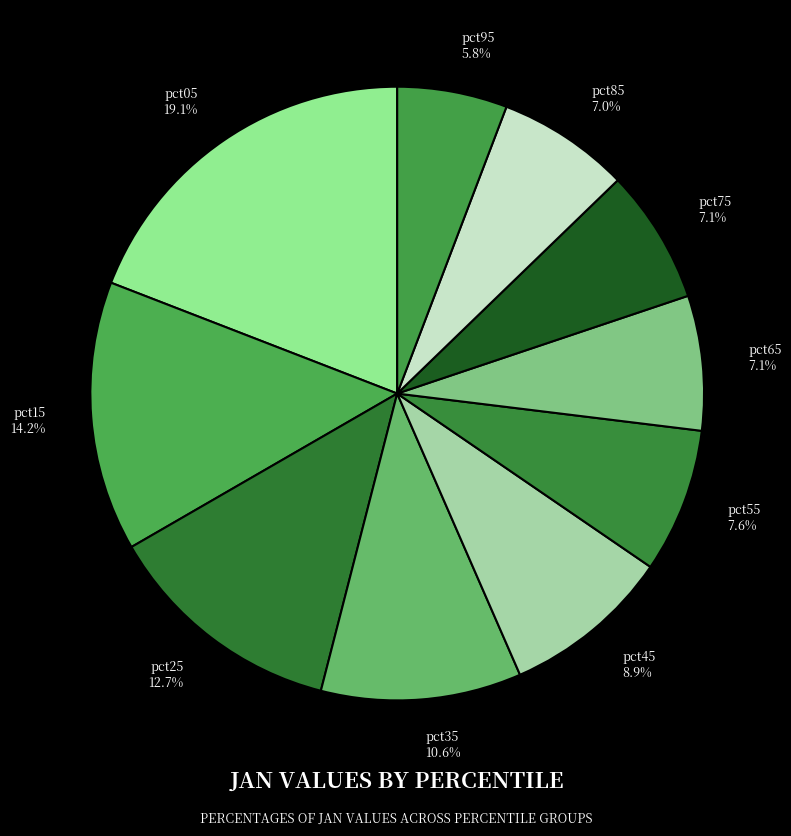

The pct05 slice represents 19% of the pie. True or false?

True